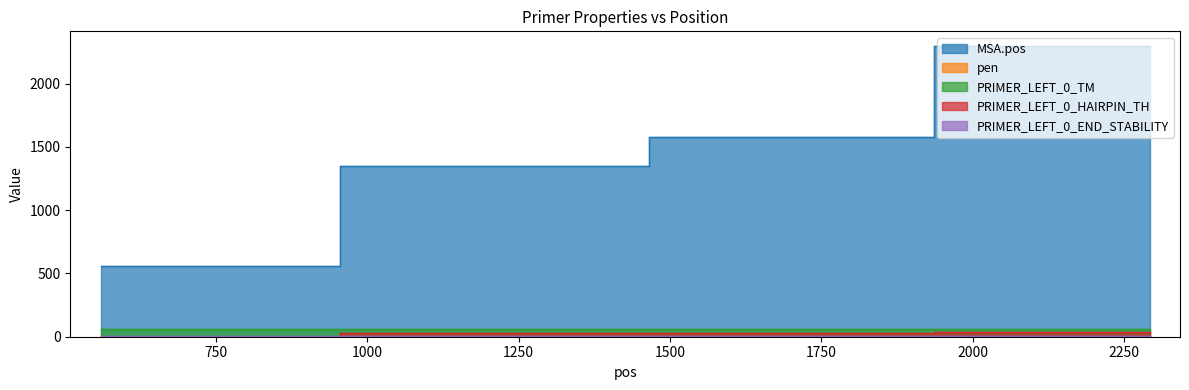

The value of pen at 560 is 0.0. True or false?

True